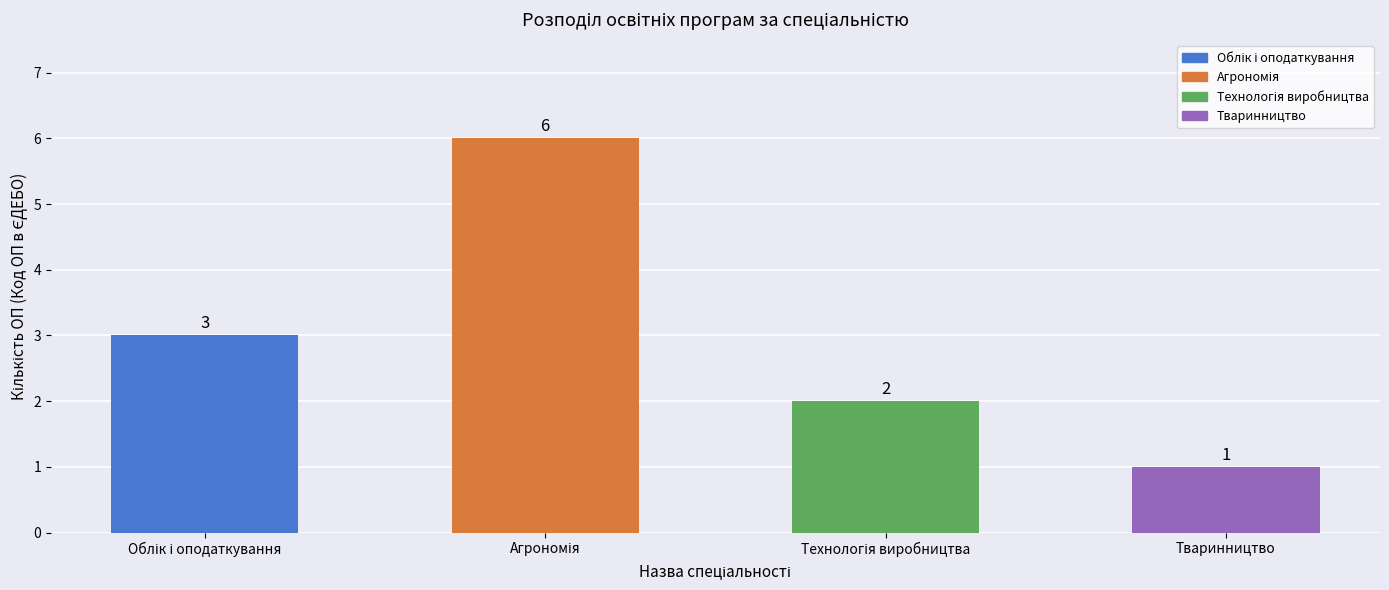

What is the label of the 4th bar from the left?

Тваринництво